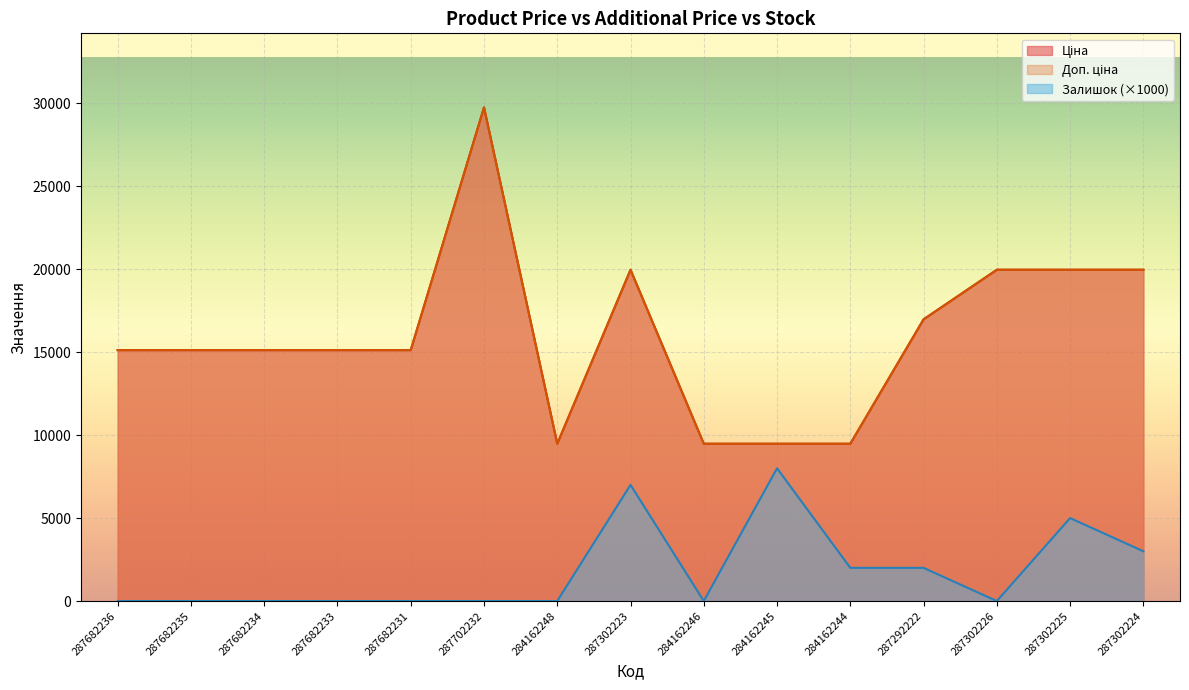

Between 287302224 and 284162244, which is larger?

287302224